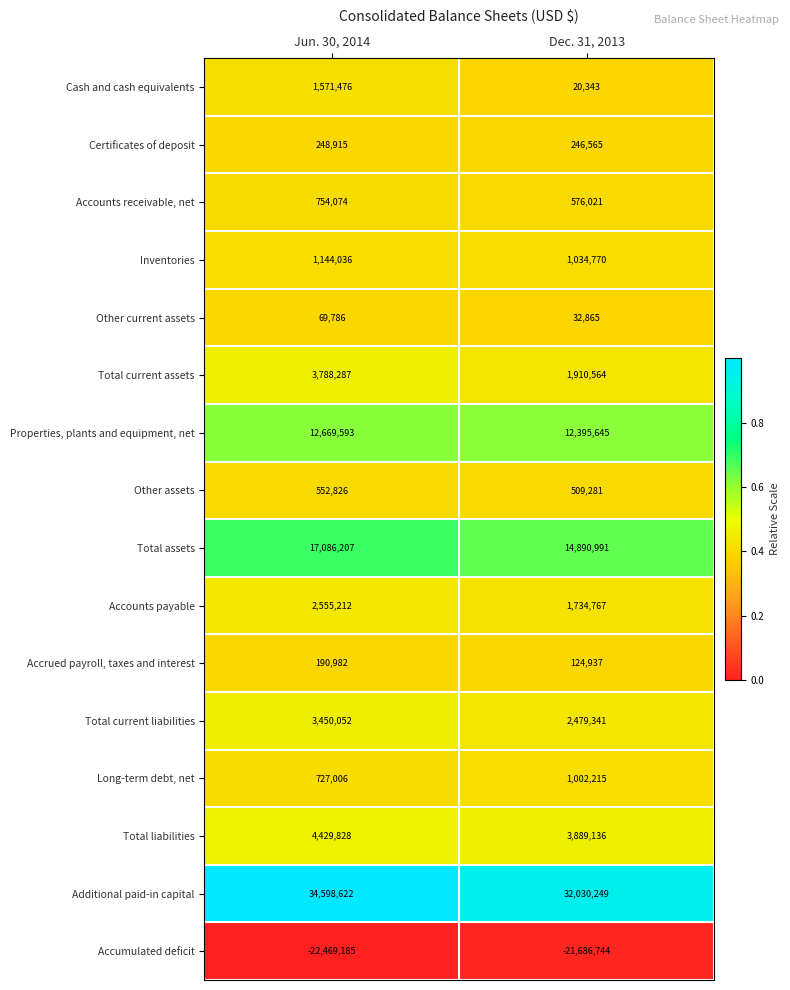

Which series has the largest total across all categories?

Additional paid-in capital